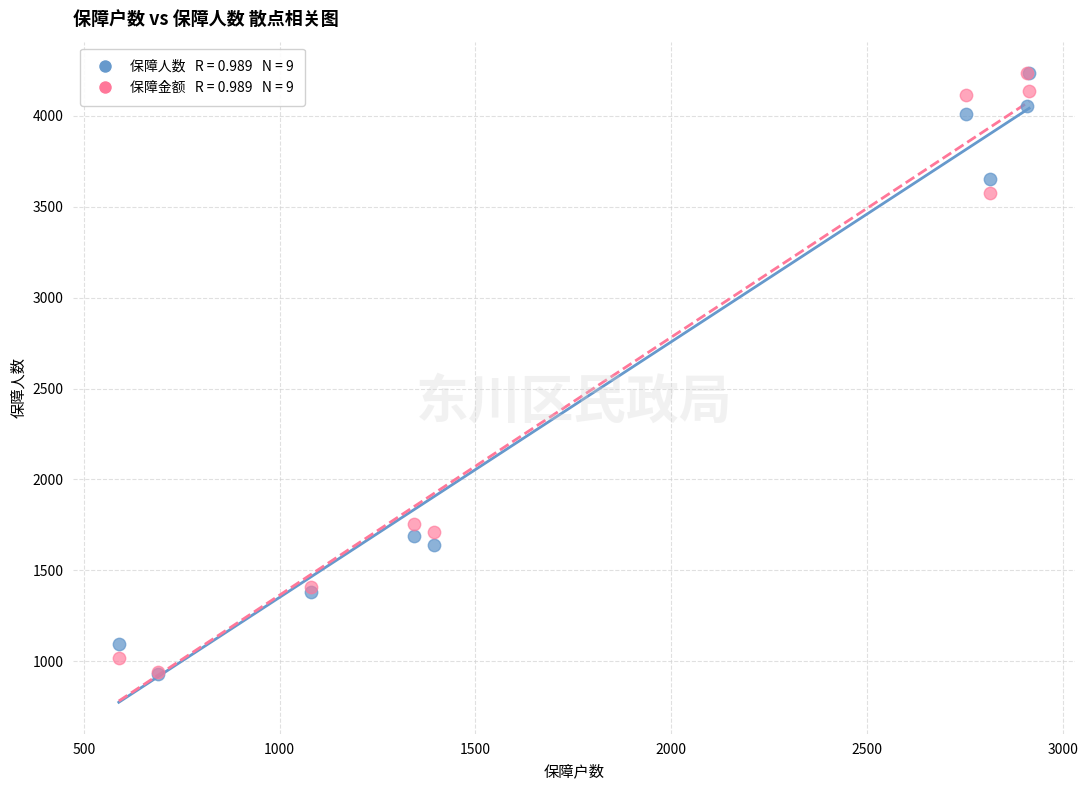

Across all series, what Y value is closest to 2581?

1757.6